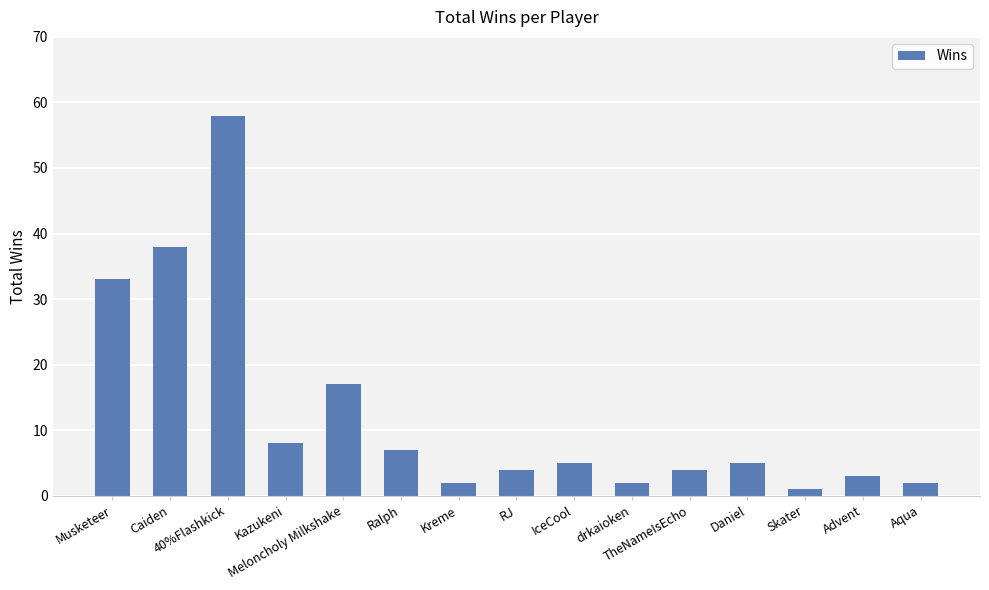

Reading left to right, list all the values displayed in this chart.

Musketeer=33	Caiden=38	40%Flashkick=58	Kazukeni=8	Meloncholy Milkshake=17	Ralph=7	Kreme=2	RJ=4	IceCool=5	drkaioken=2	TheNameIsEcho=4	Daniel=5	Skater=1	Advent=3	Aqua=2